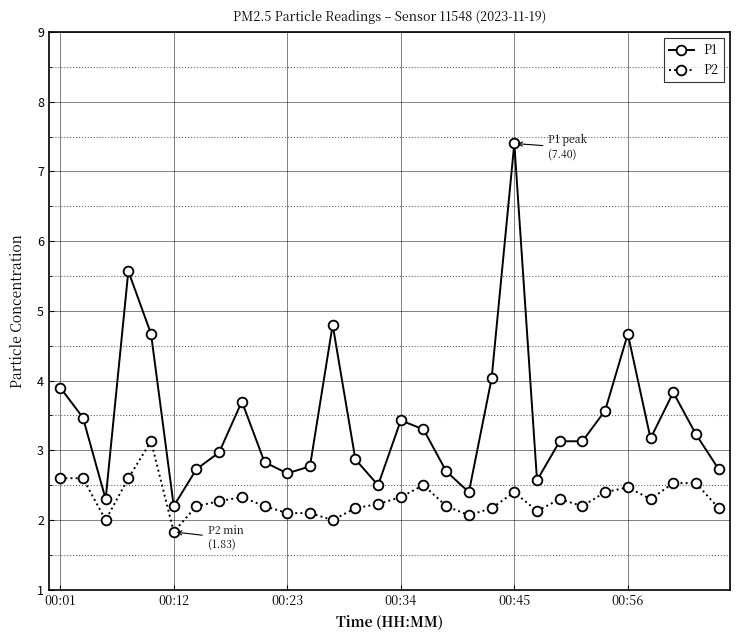

True or false: P2 and P1 intersect in this chart.

False